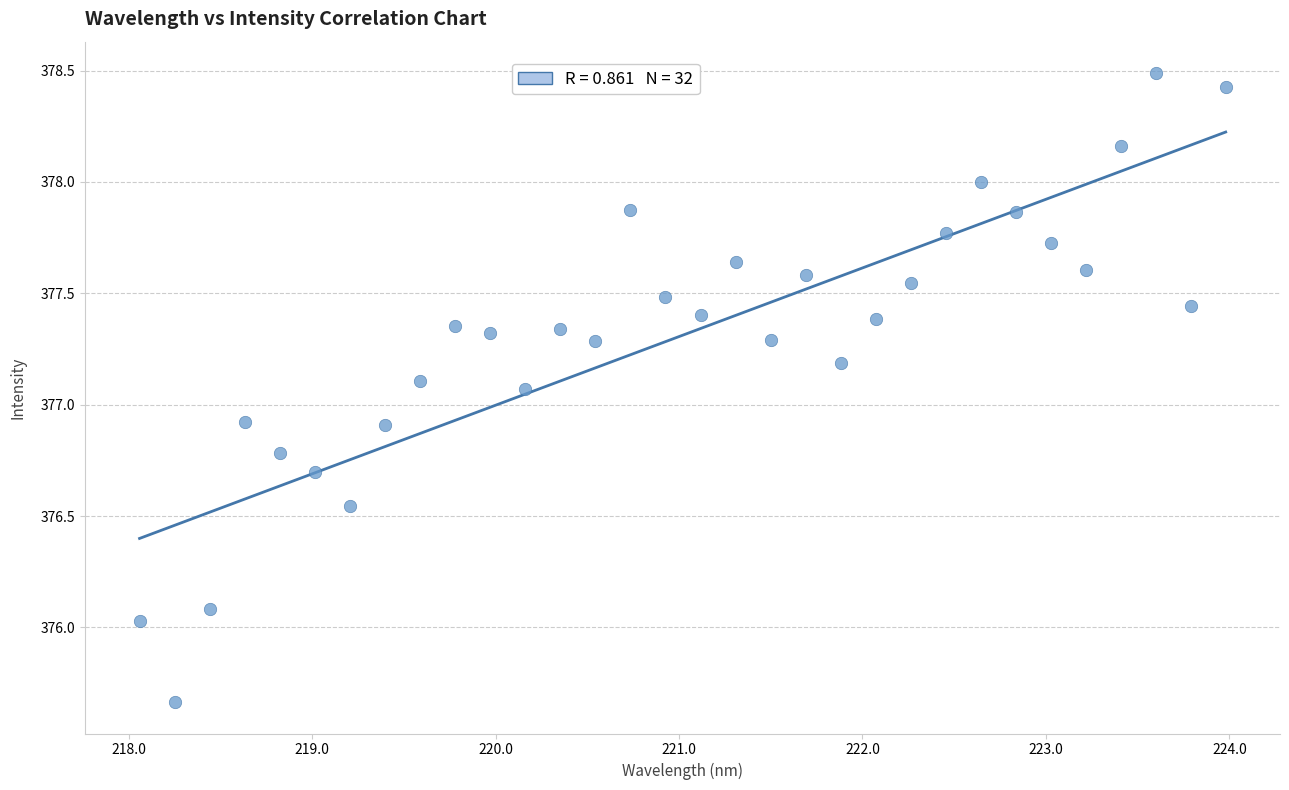

What is the range of X values (max minus min)?

5.9